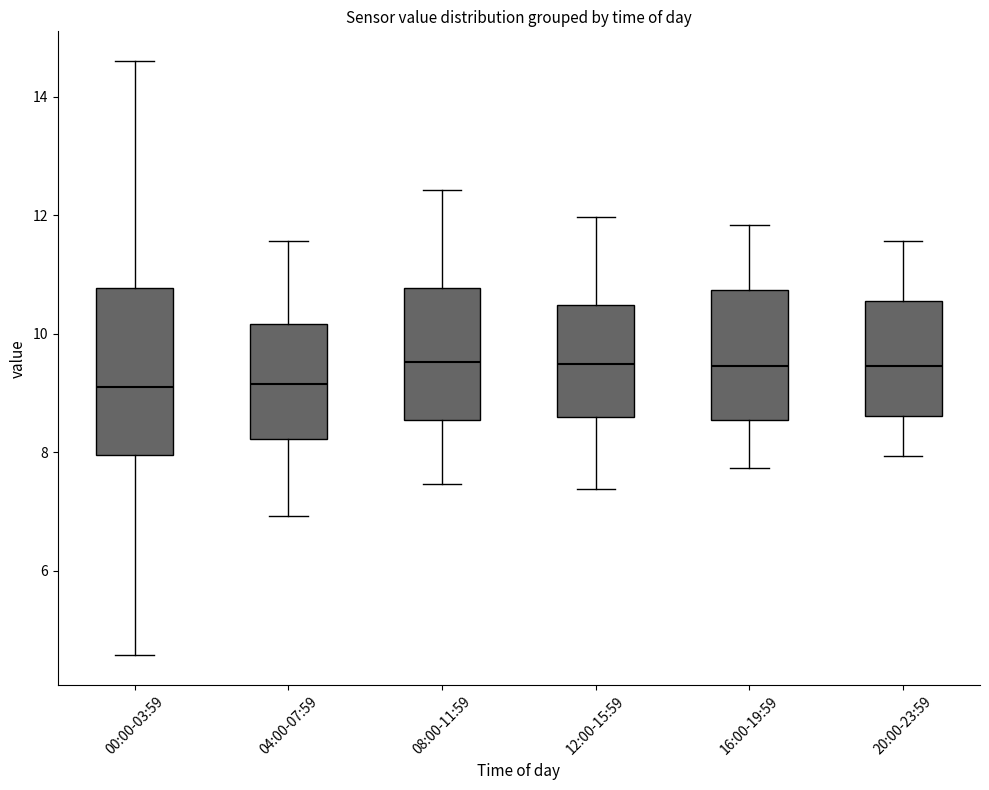

Reading left to right, transcribe this box plot: for each box, give where its median line is, the range the box spans, and where its two whiskers end, as read against the y-axis. The values are not printed on the chart, so give them approximately, as read against the axis.

00:00-03:59: median 9.2, box 8.0 to 10.8, whiskers 4.6 to 14.6
04:00-07:59: median 9.2, box 8.2 to 10.2, whiskers 7.0 to 11.6
08:00-11:59: median 9.6, box 8.6 to 10.8, whiskers 7.4 to 12.4
12:00-15:59: median 9.4, box 8.6 to 10.4, whiskers 7.4 to 12.0
16:00-19:59: median 9.4, box 8.6 to 10.8, whiskers 7.8 to 11.8
20:00-23:59: median 9.4, box 8.6 to 10.6, whiskers 8.0 to 11.6